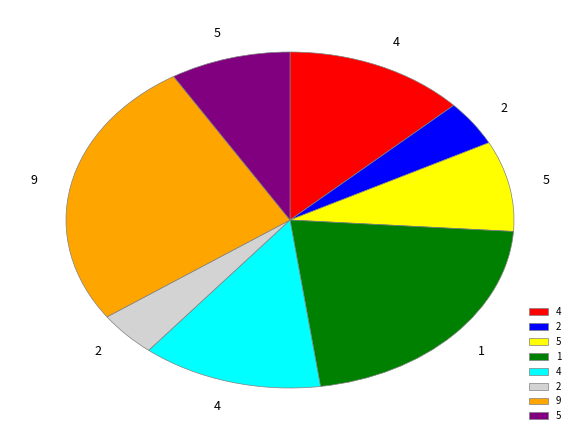

Is there a majority slice in this chart?

No